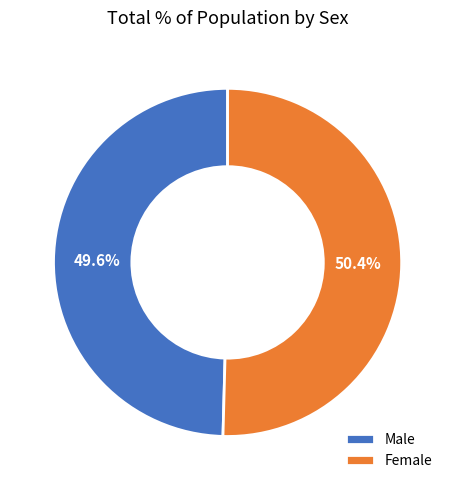

Does Male account for over 50% of the chart?

No